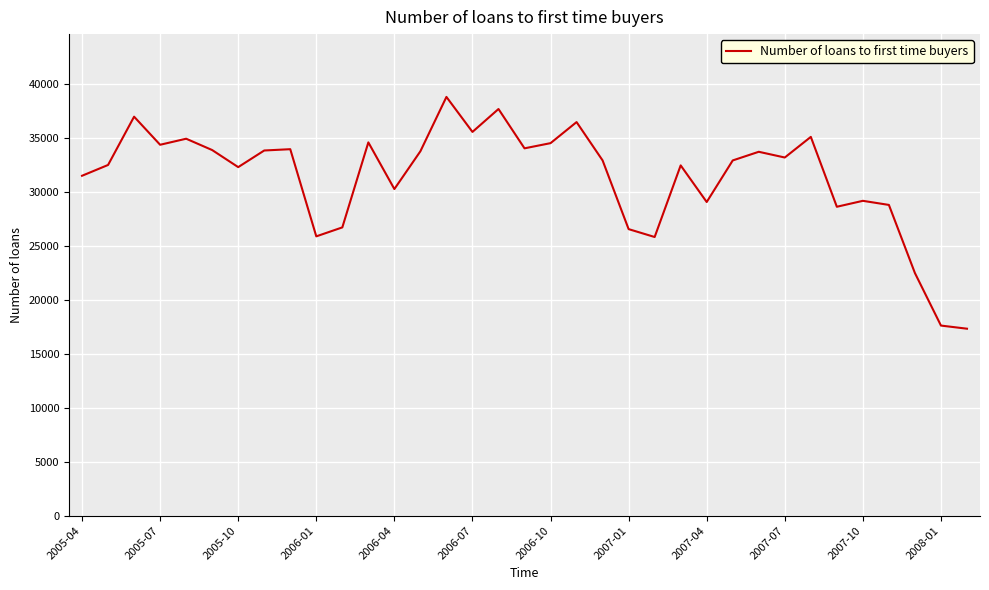

What is the difference between the maximum and minimum values?

21460